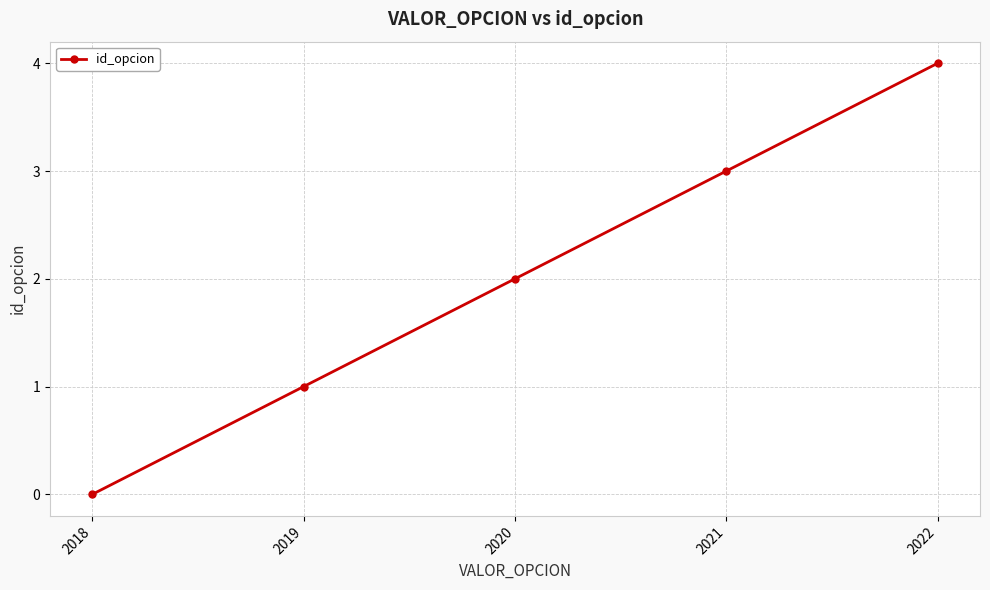

At which category does the chart reach its peak across all series?

2022